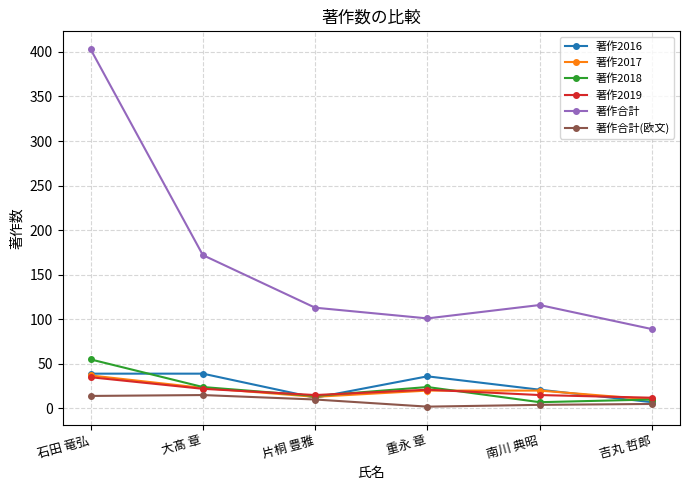

The value of 著作合計 at 重永 章 is 101. True or false?

True